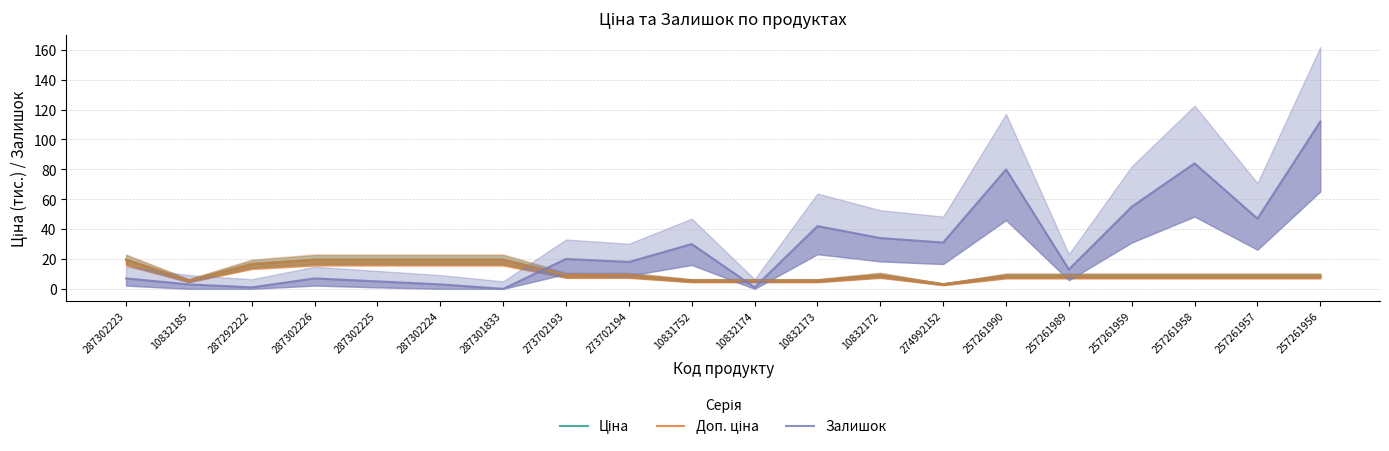

Where is the first local maximum for Доп. ціна?

10832172